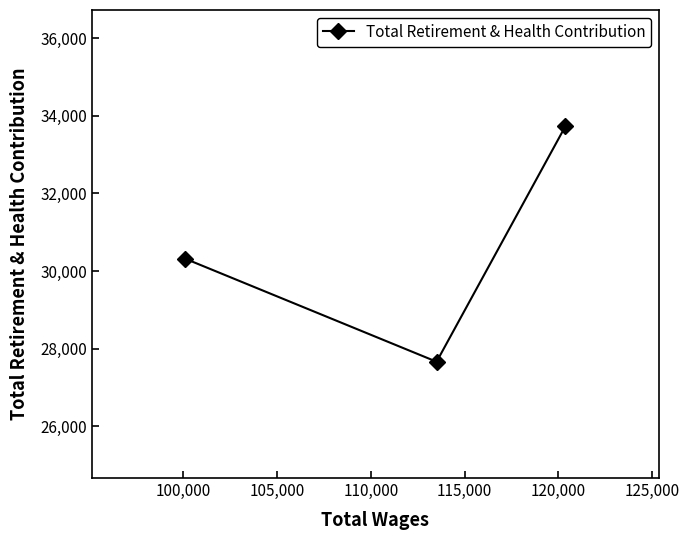

What is the value of the 3rd point from the left?

33733